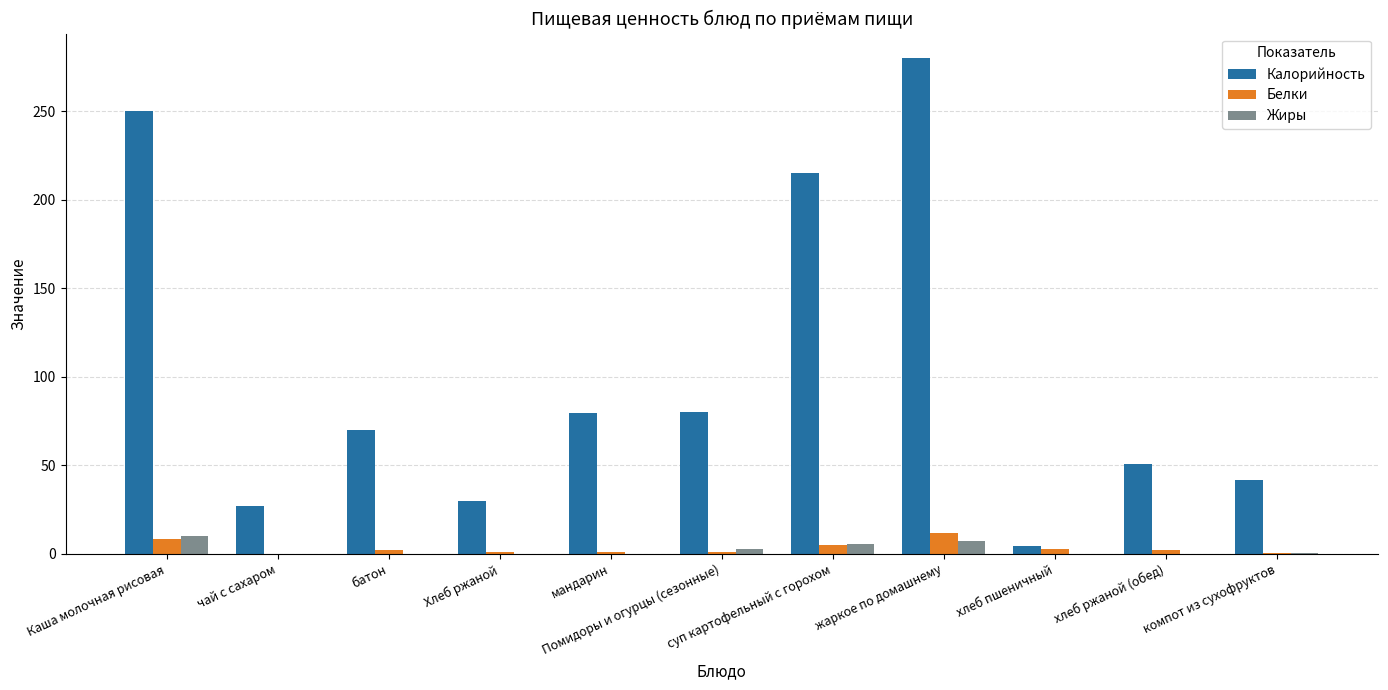

Are the bars horizontal?

No